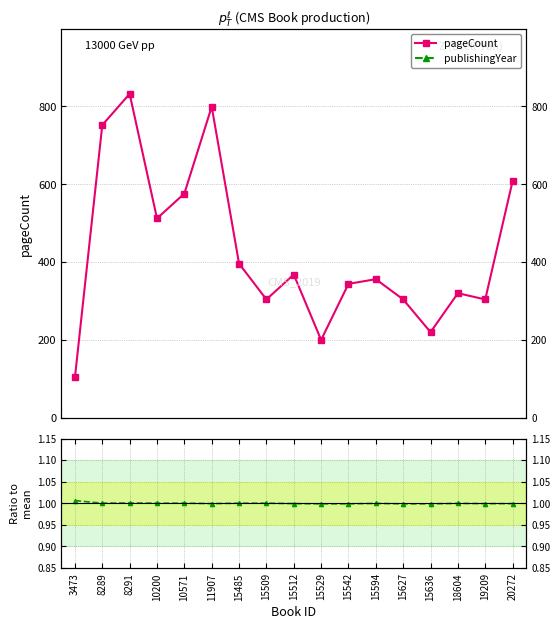

How many data points does each series have?

17